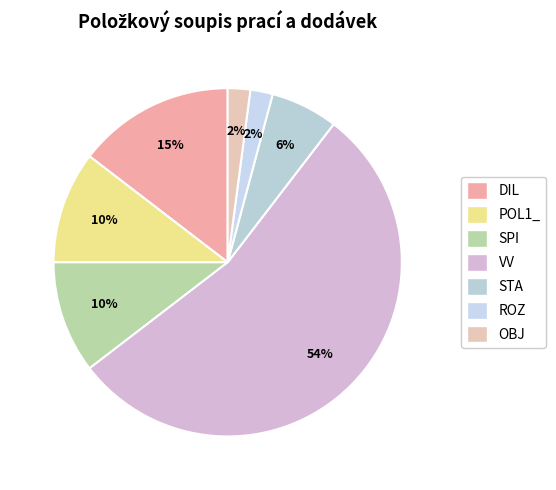

Approximately how many times larger is the value at POL1_ compared to STA?

1.7